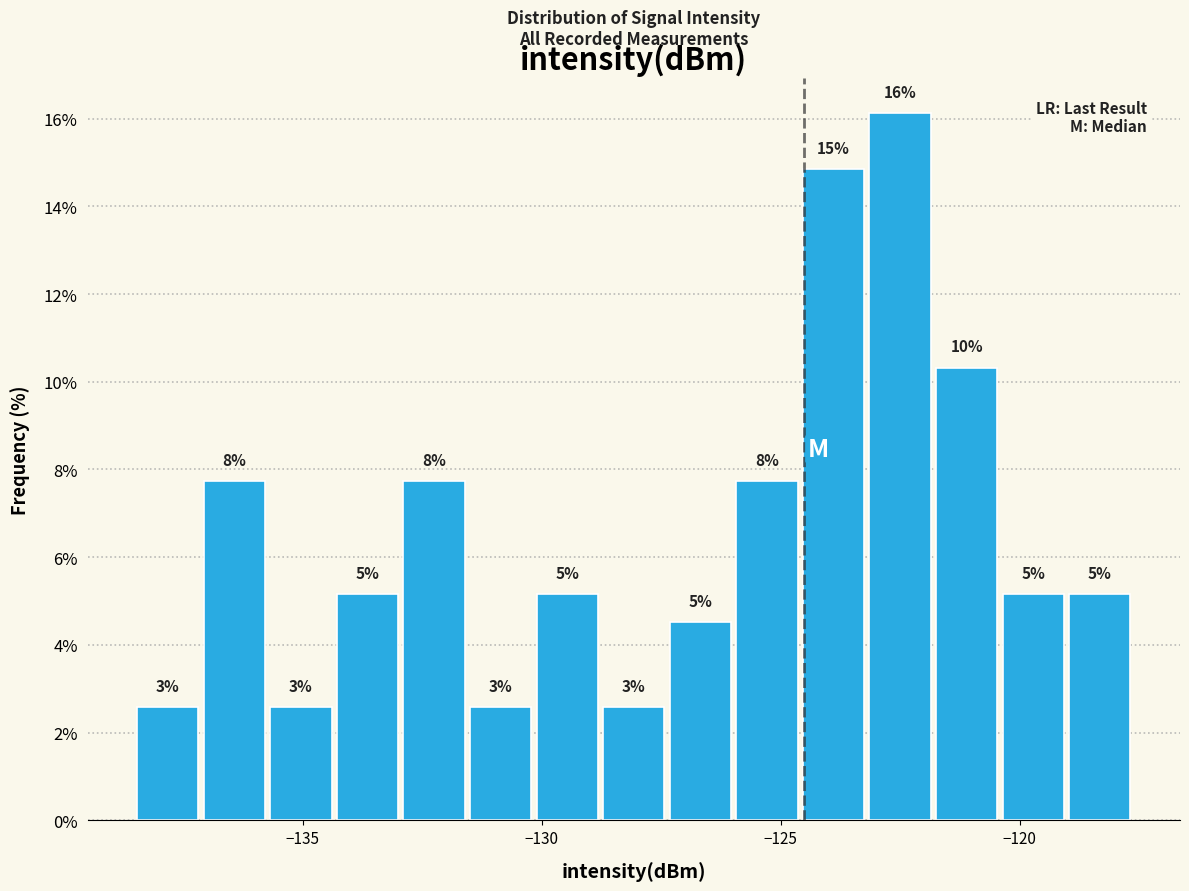

Around what value on the x-axis is the tallest bar? Give the approximate position of its centre, as read against the axis.

-122.5